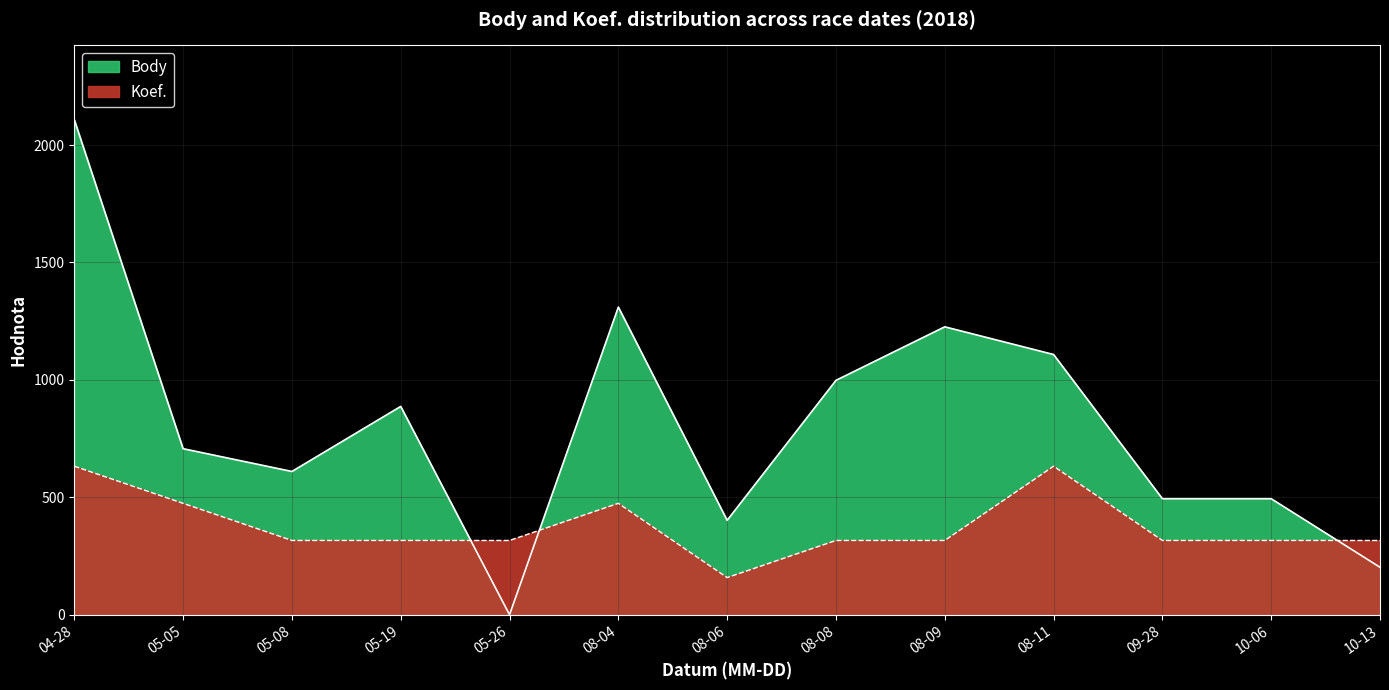

Is it true that Body equals 202.0 at 10-13?

True